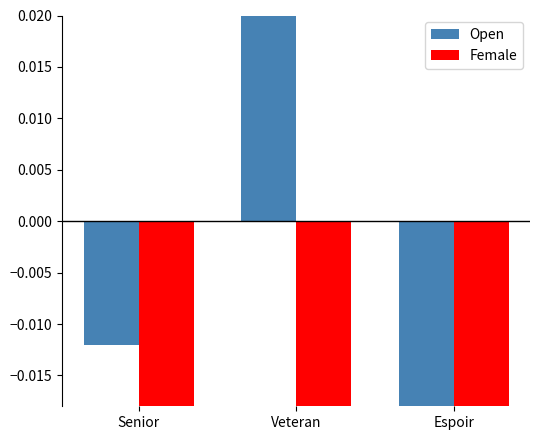

What is the spread (max minus min) of values at Veteran?

0.2